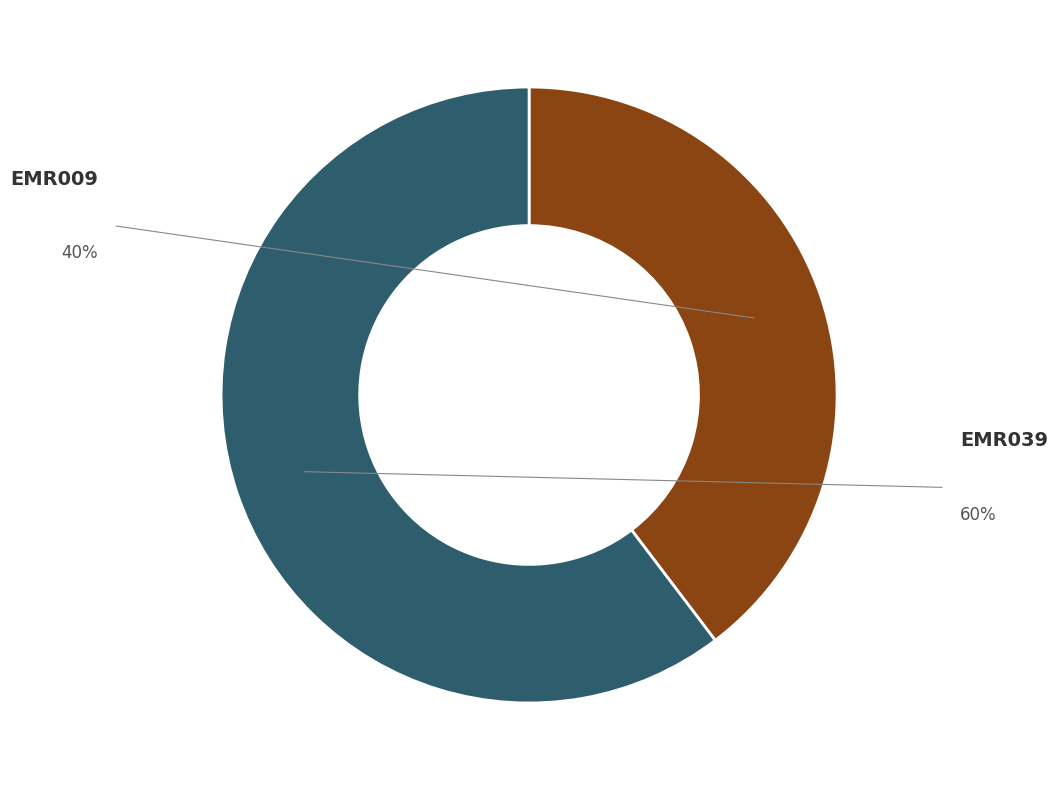

Is there any slice that represents more than half of the pie?

Yes